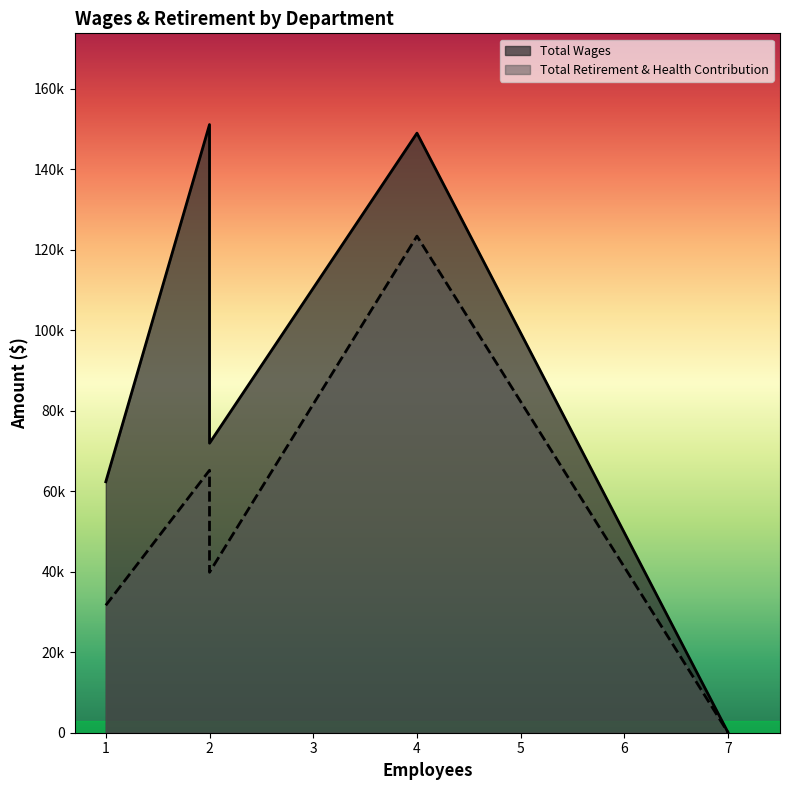

True or false: Total Wages and Total Retirement & Health Contribution intersect in this chart.

False